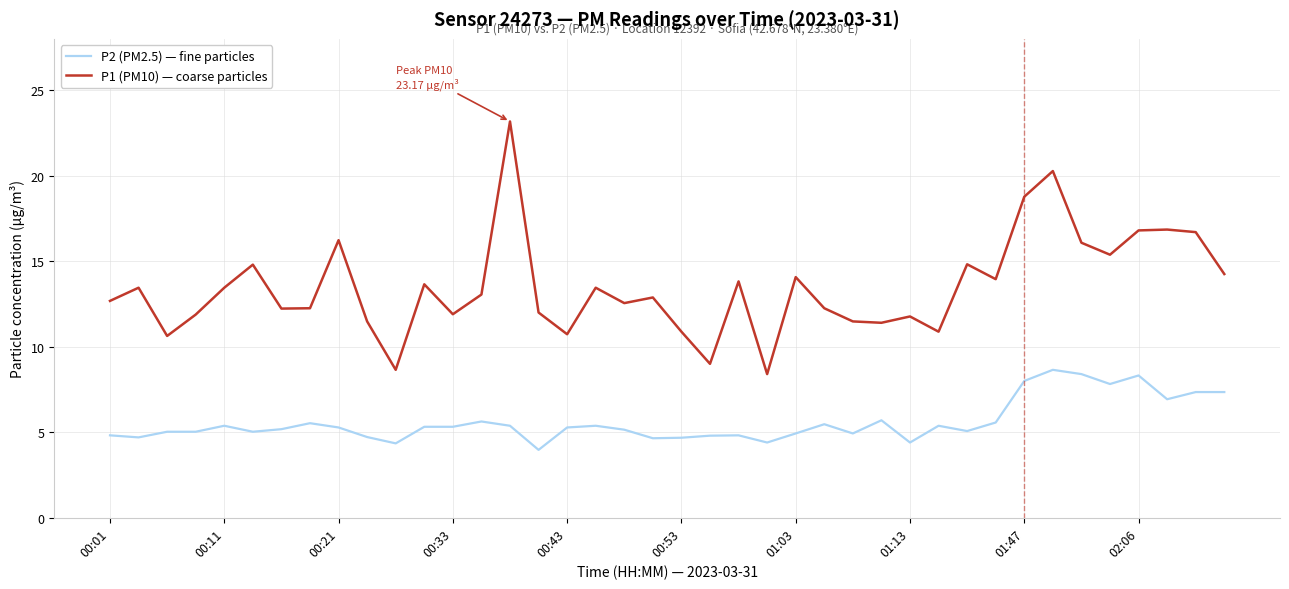

What is the minimum value shown in the chart?

4.0